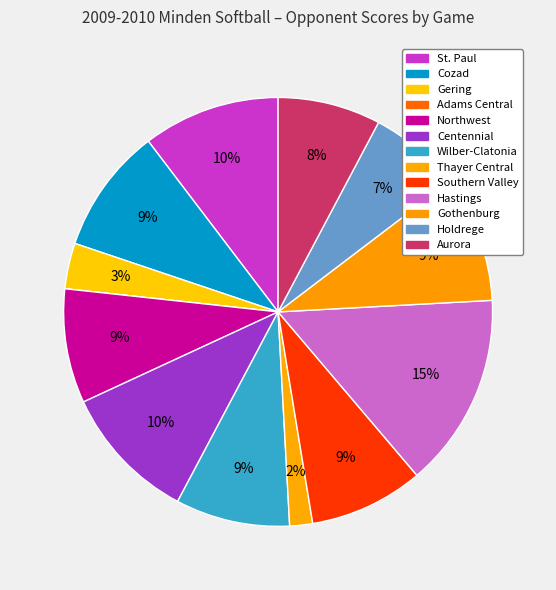

To the nearest percent, what percentage of the pie is Gothenburg?

9%